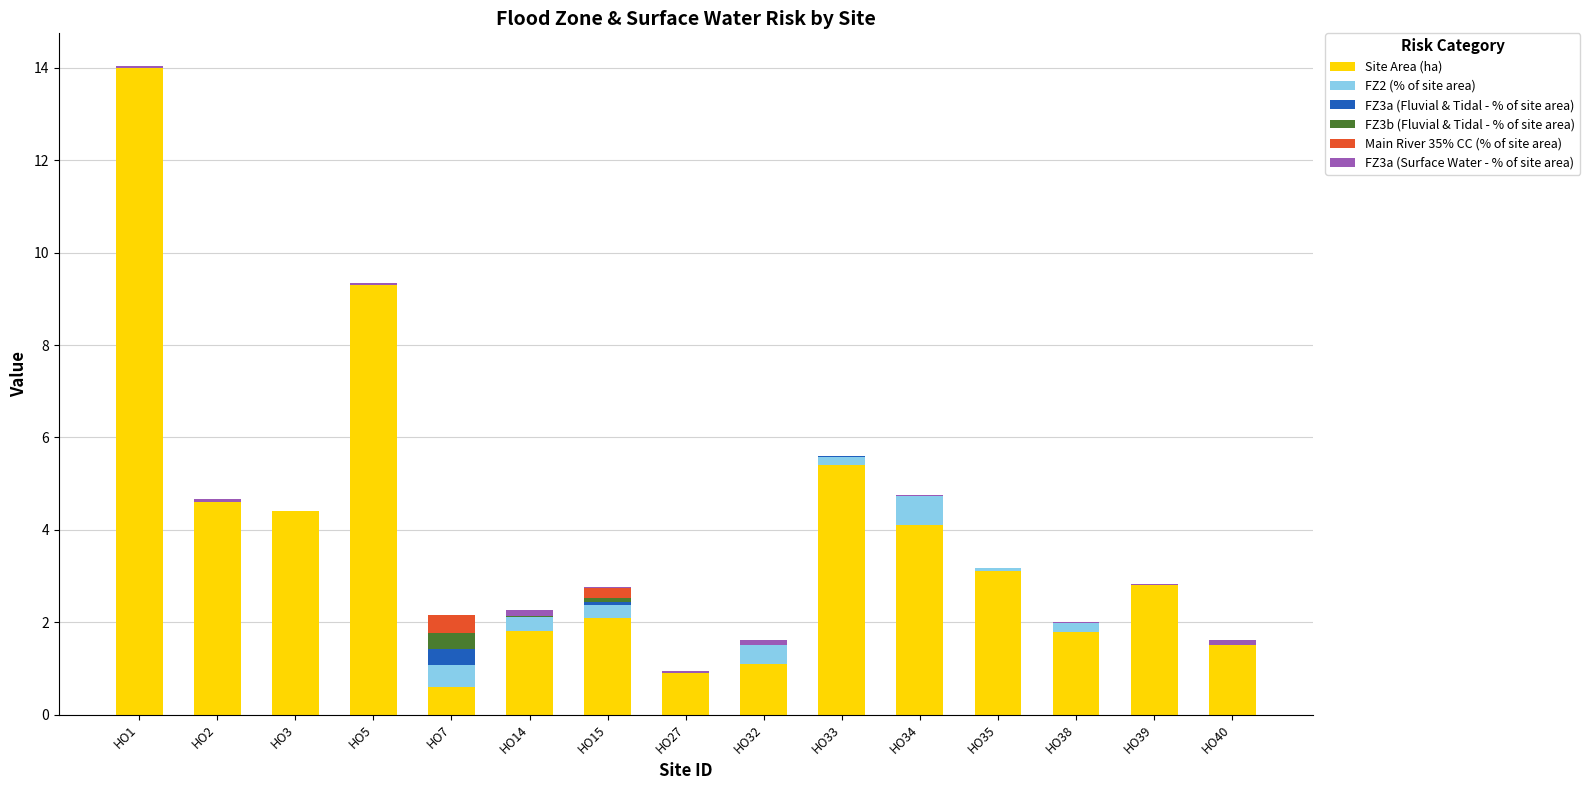

At which category is the sum across all series the highest?

HO1